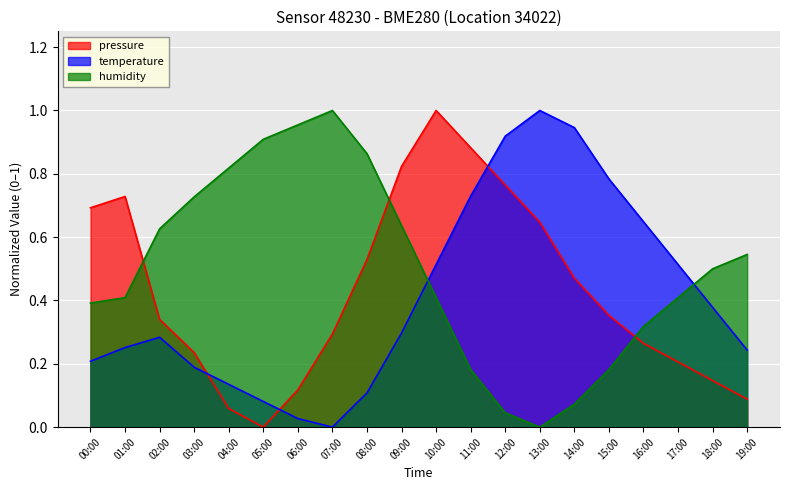

How many intersections are there between pressure and humidity?

3